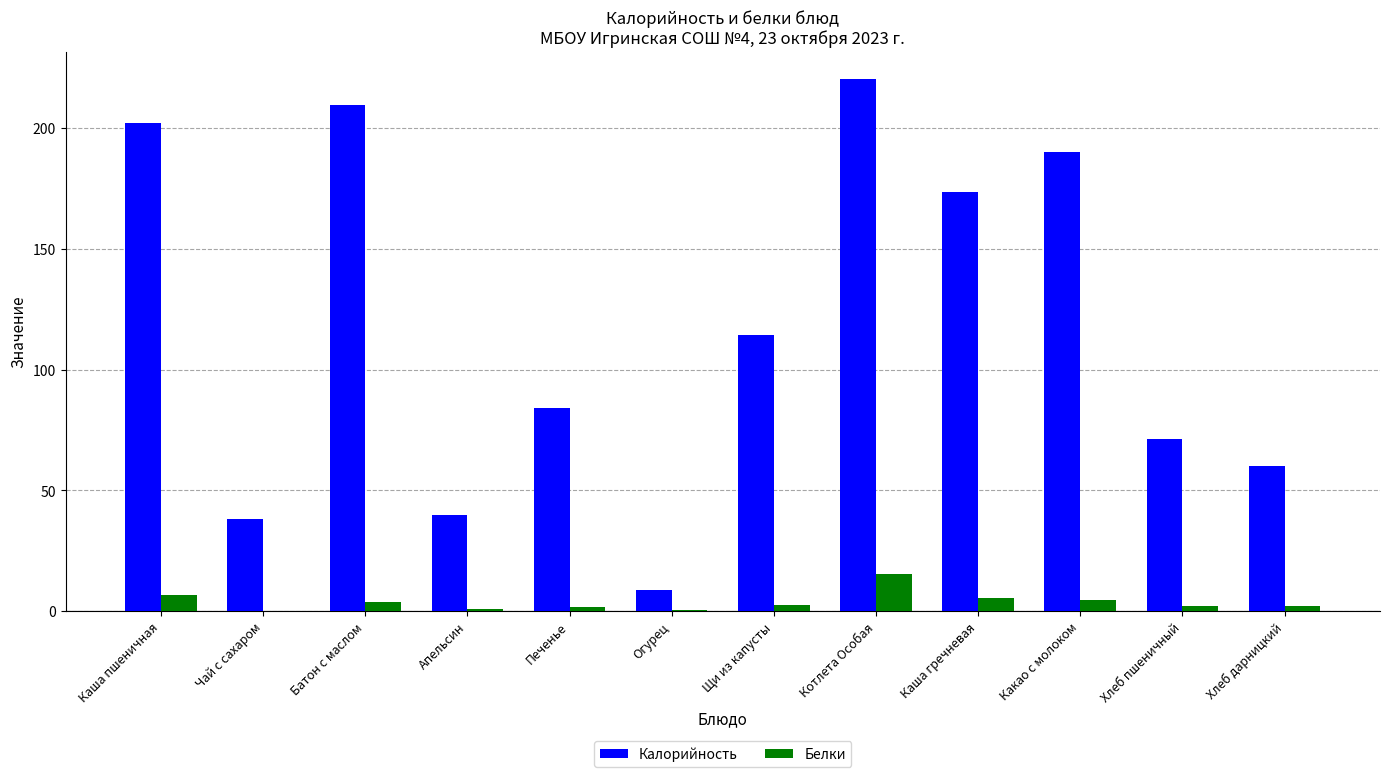

Is the value of Белки at Каша гречневая greater than the value of Калорийность at Печенье?

No